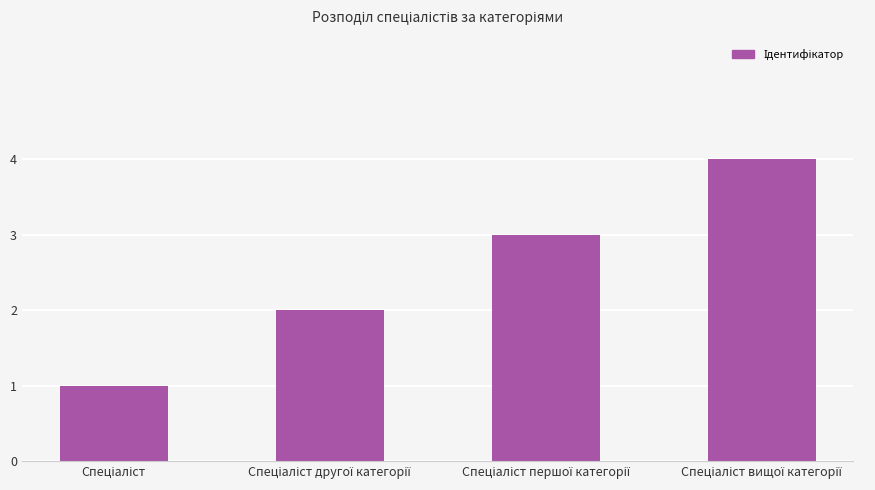

What is the maximum value shown in the chart?

4